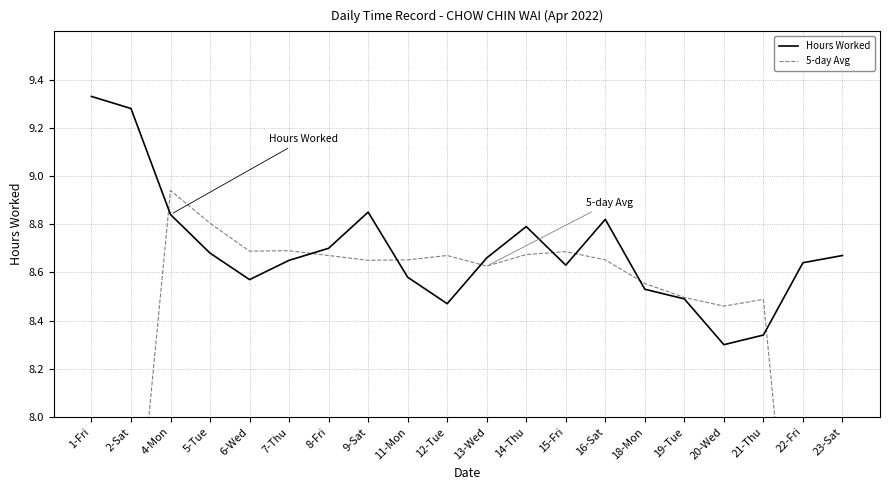

The Hours Worked series shows 8.6 at 15-Fri. True or false?

True